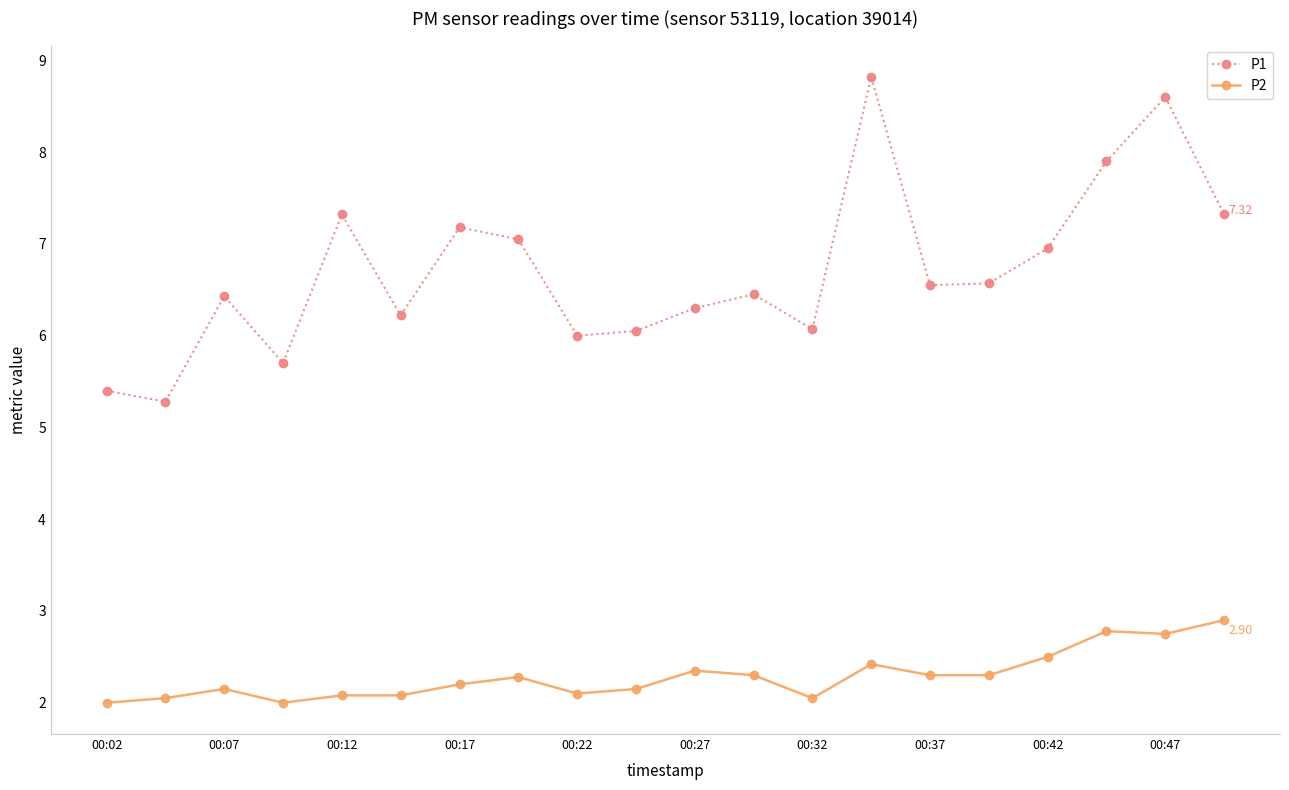

Rank the series by their average value, from lowest to highest.

P2, P1